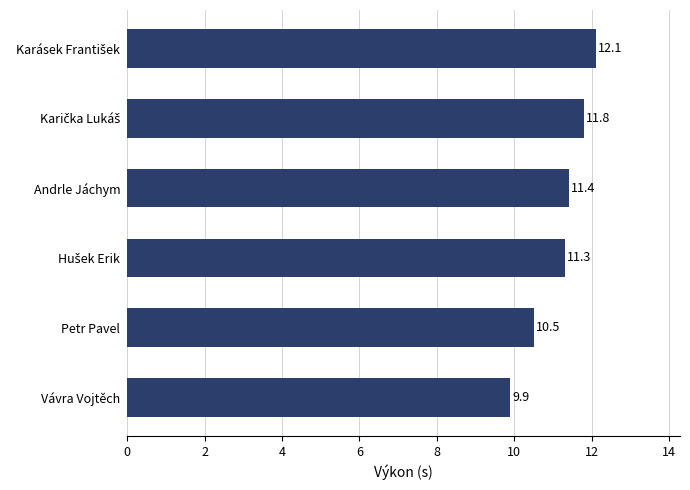

Reading top to bottom, list all the values displayed in this chart.

12.1	11.8	11.4	11.3	10.5	9.9